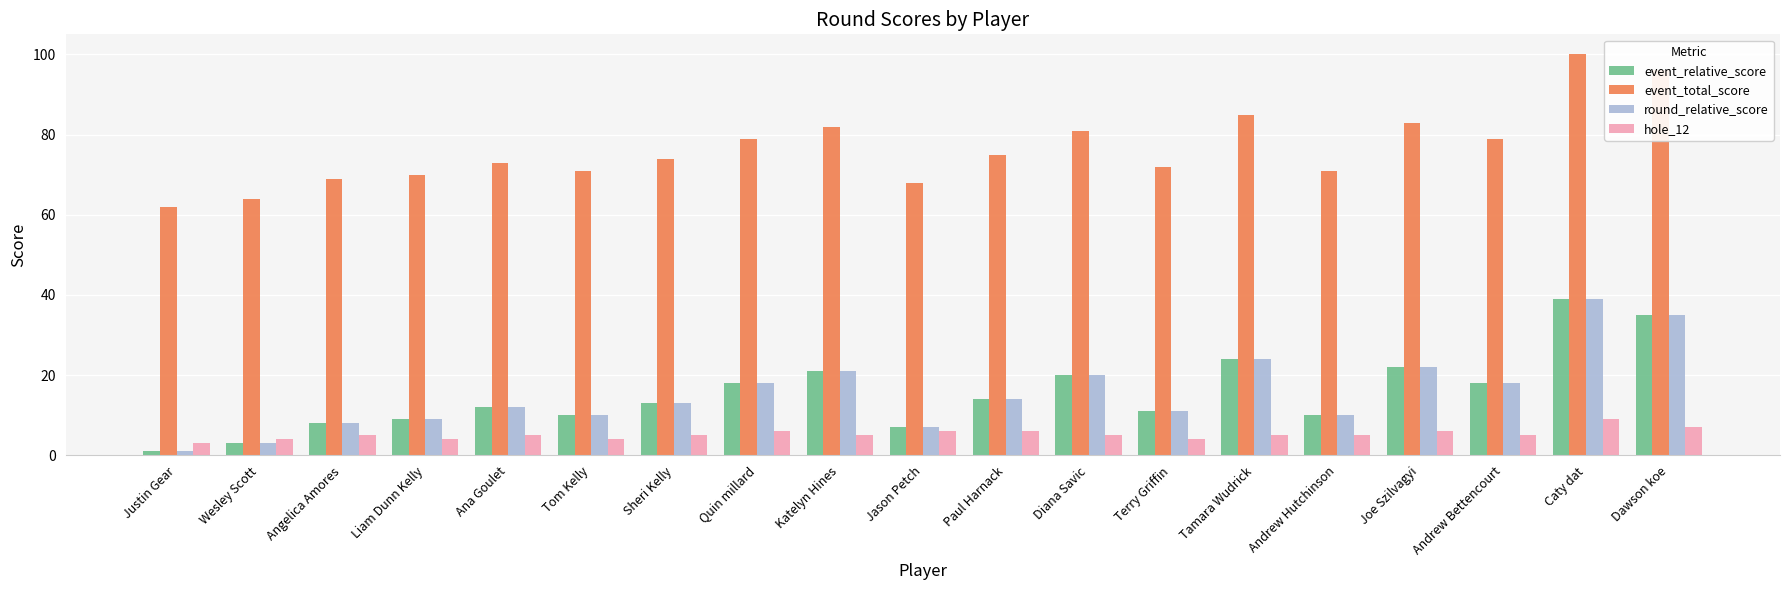

What is the approximate value of round_relative_score at Tom Kelly?

10